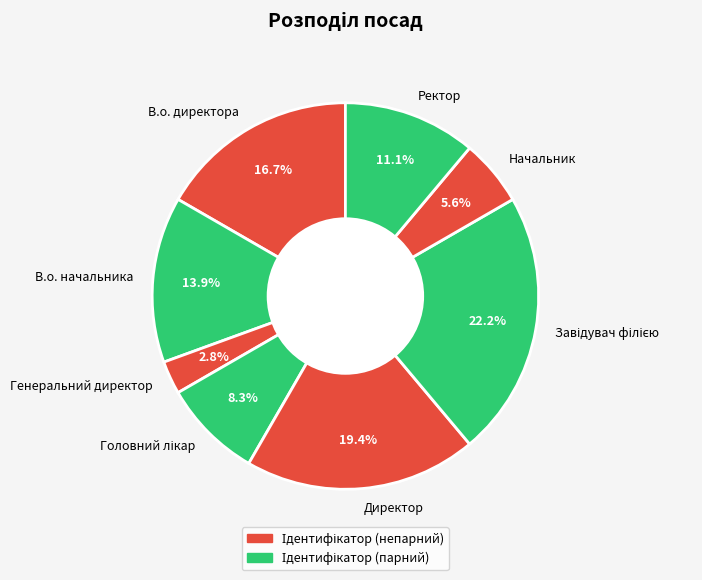

To the nearest percent, what is the average slice percentage?

12%